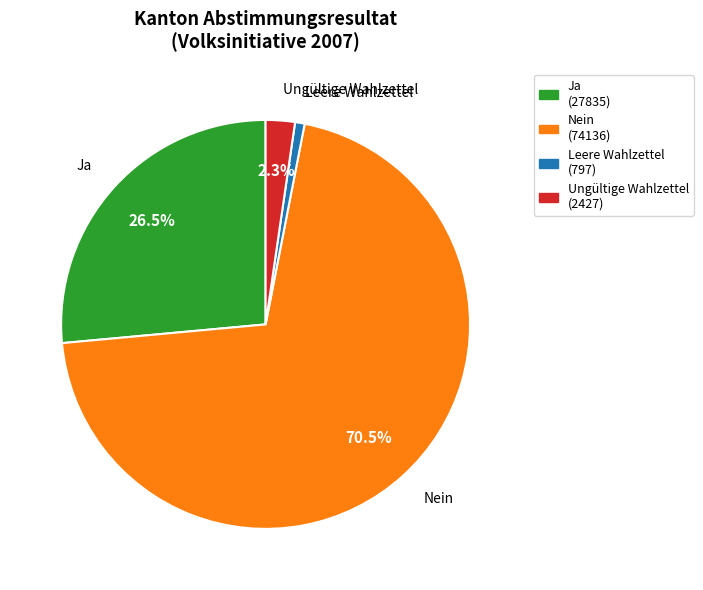

How many segments does this pie chart have?

4